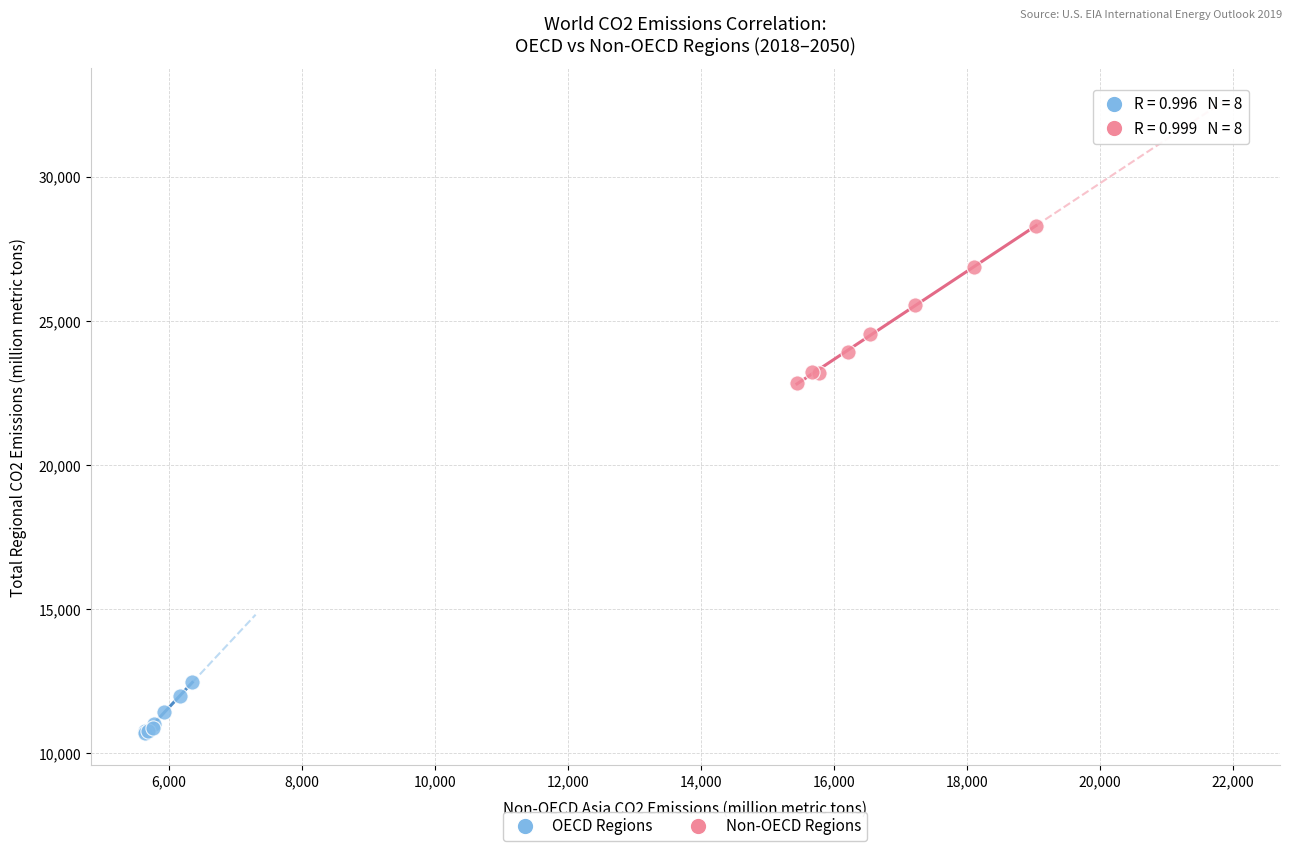

Which series has the largest Y range (max minus min)?

Non-OECD Regions